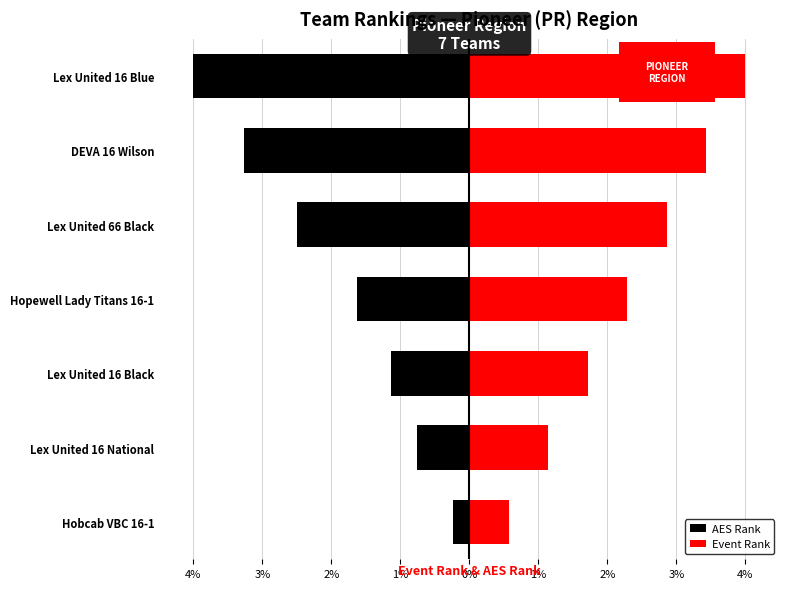

What is the difference between the AES Rank values at Hopewell Lady Titans 16-1 and Lex United 16 National?

0.9